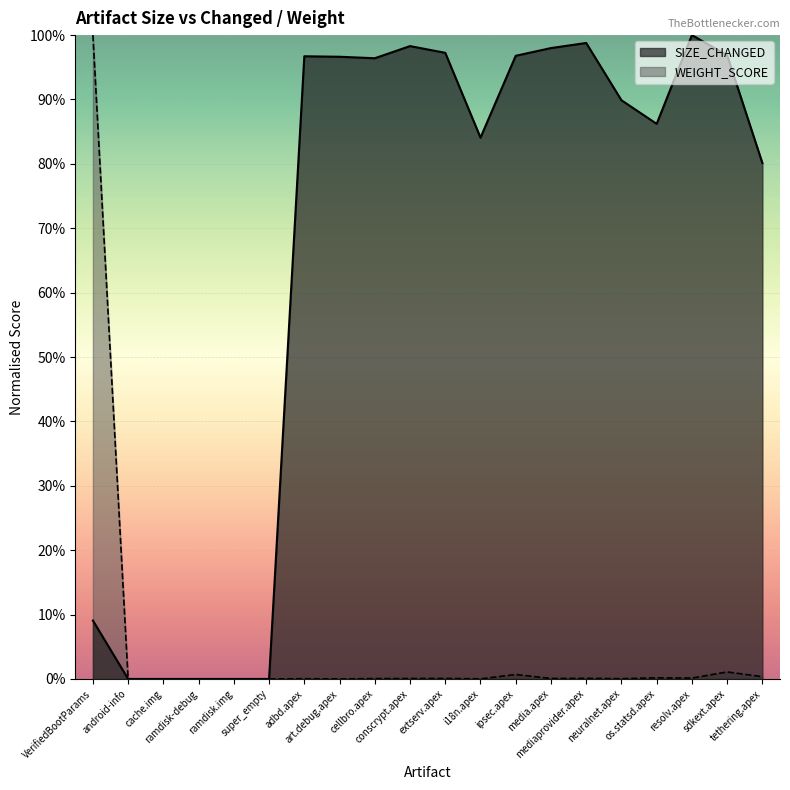

True or false: WEIGHT_SCORE and SIZE_CHANGED intersect in this chart.

False